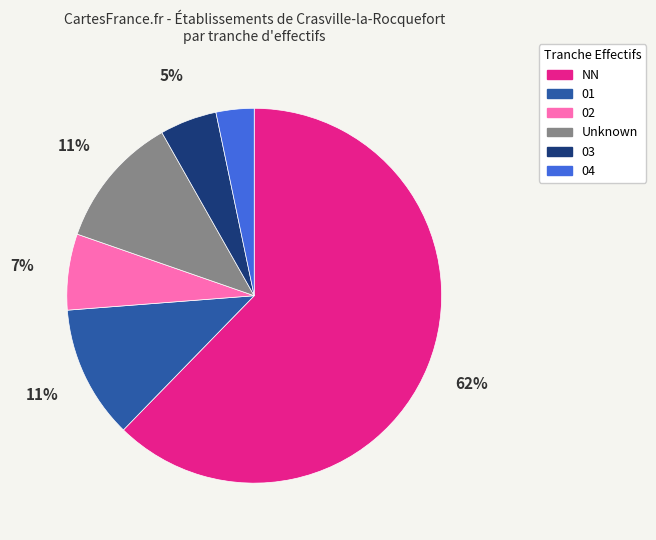

Is the sum of Unknown and 02 greater than half?

No